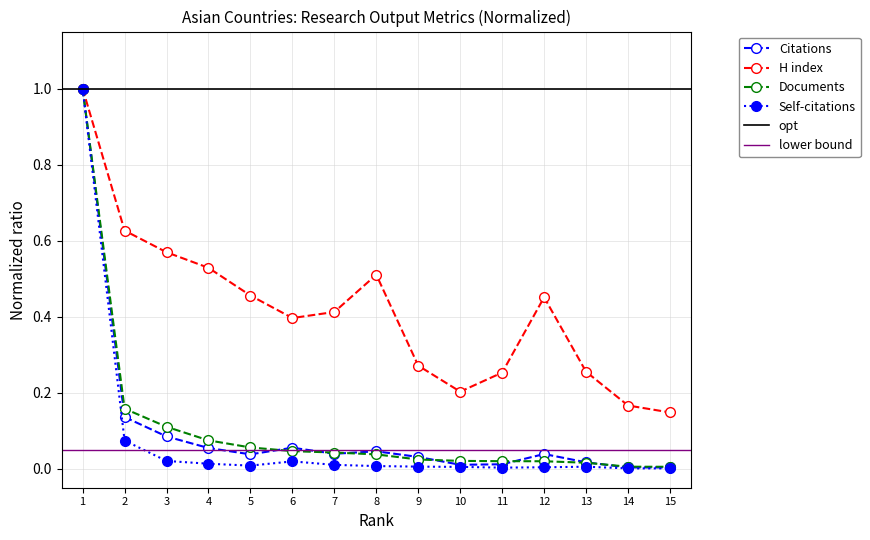

True or false: H index has more than 0 interior local peaks.

True